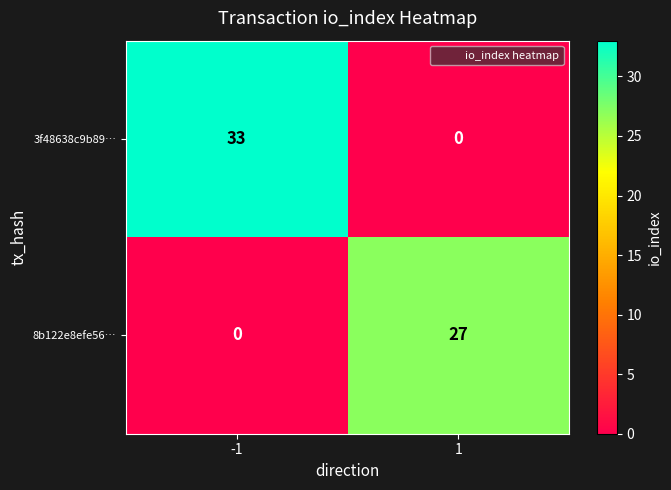

Count the number of categories in the chart.

2